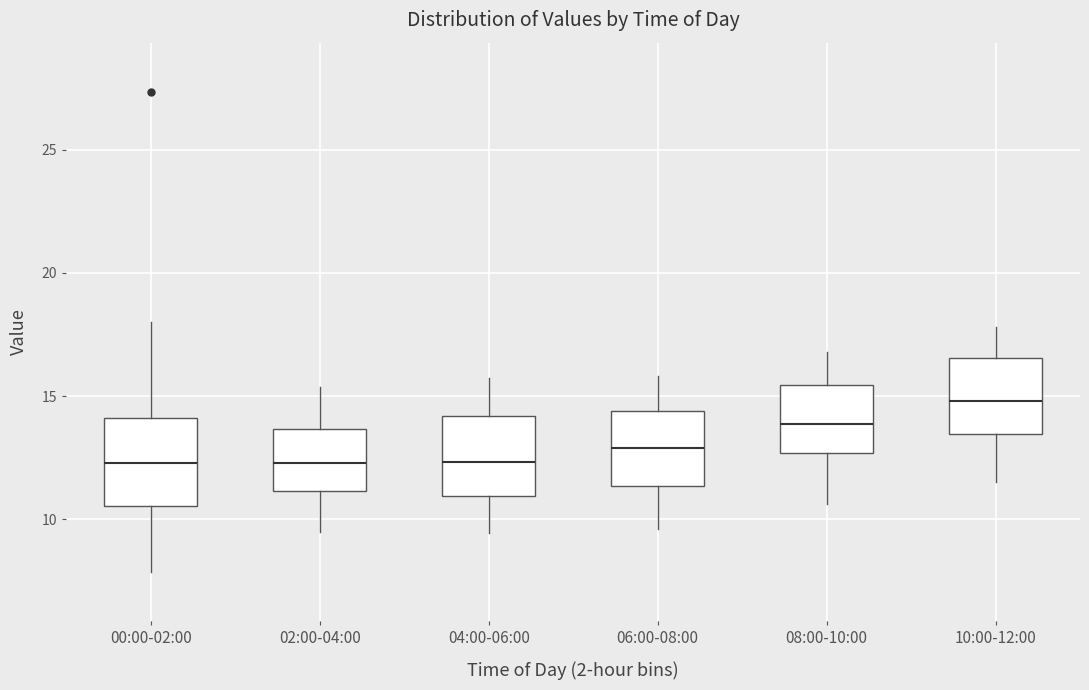

Where is the upper edge of the box for 02:00-04:00 on the y-axis? The values are not printed on the chart, so give them approximately, as read against the axis.

13.5